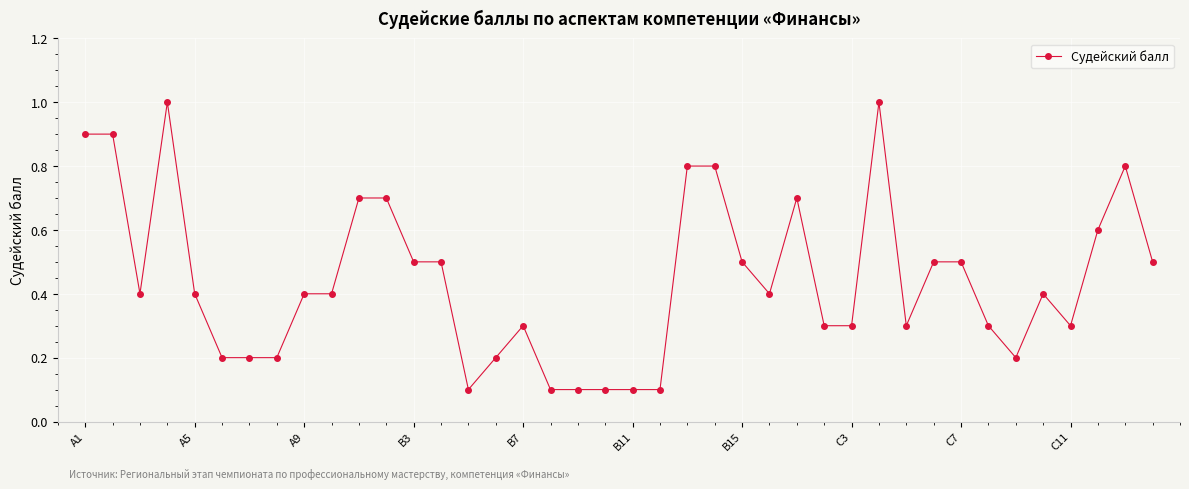

What is the value of the 40th point from the left?

0.5